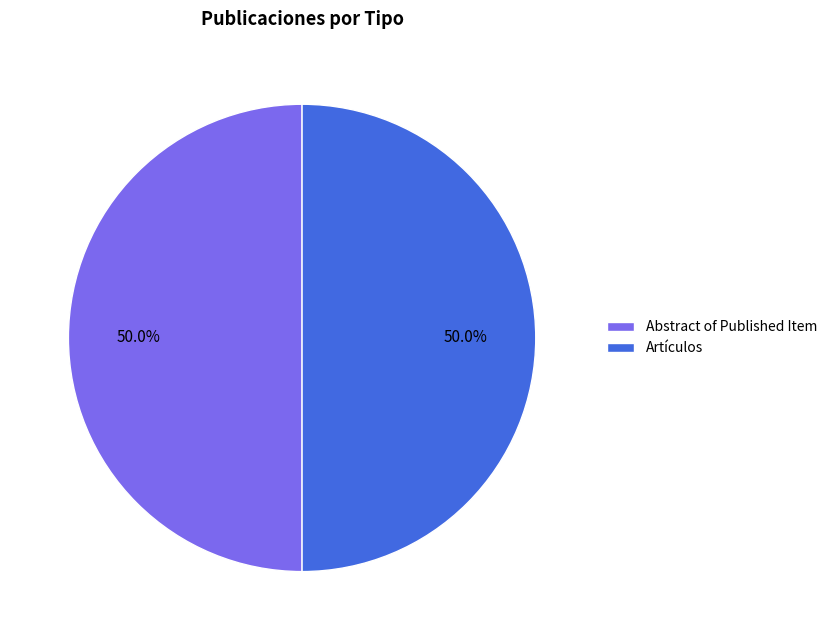

Do Artículos and Abstract of Published Item together represent more than half of the pie?

Yes